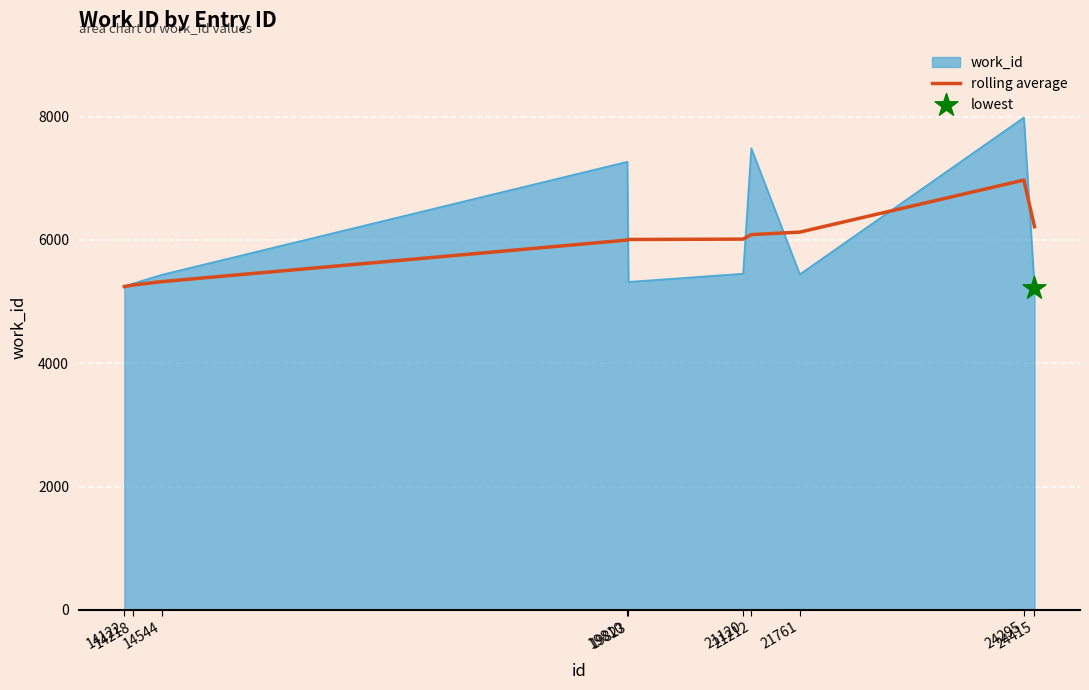

Which series has the largest range (max minus min)?

work_id